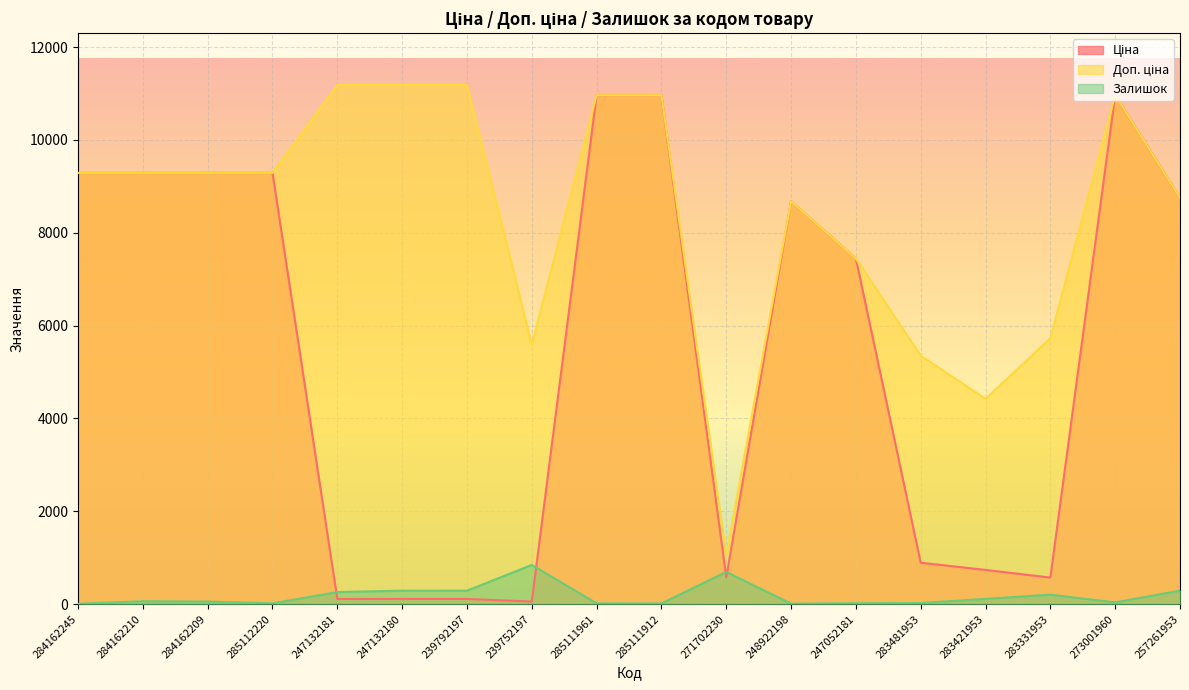

What is the sum of the Залишок values at 239792197 and 283481953?

313.0